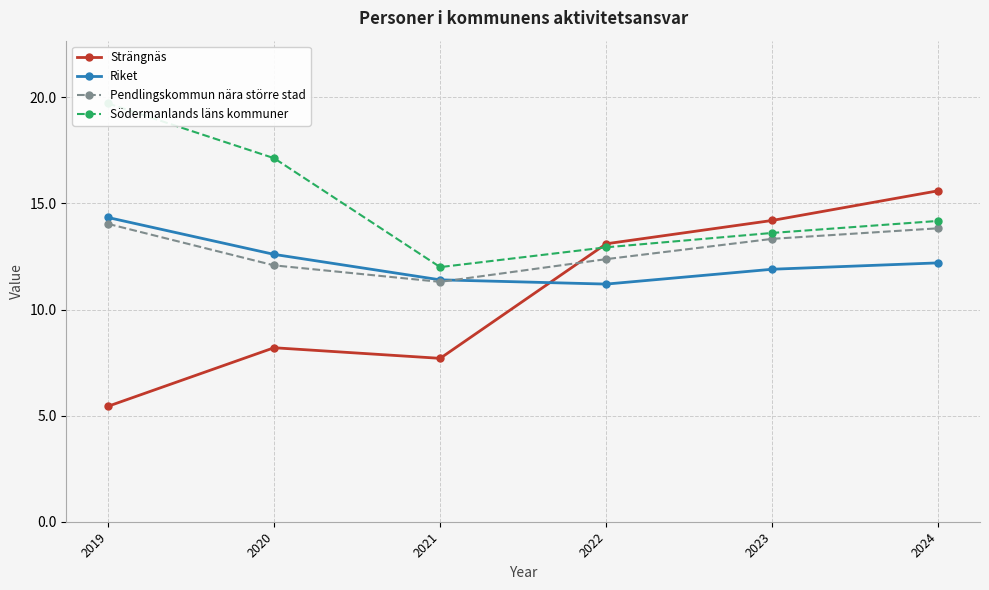

How many values in the Riket series are below 12?

3